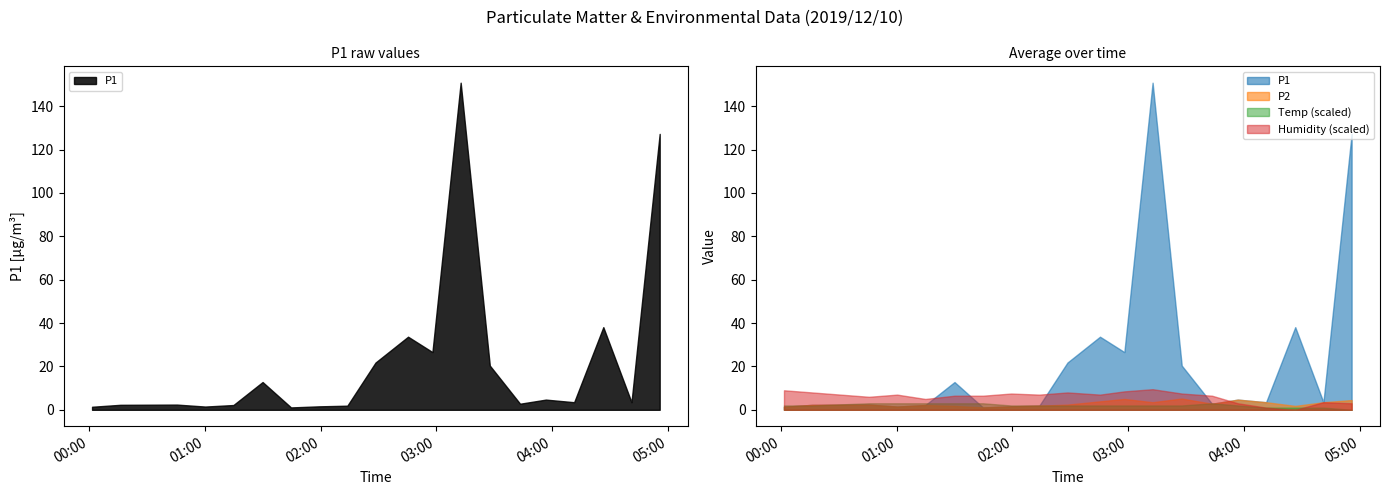

Between 2019/12/10 01:00:14 and 2019/12/10 01:59:18, which series saw the biggest shift?

Humidity